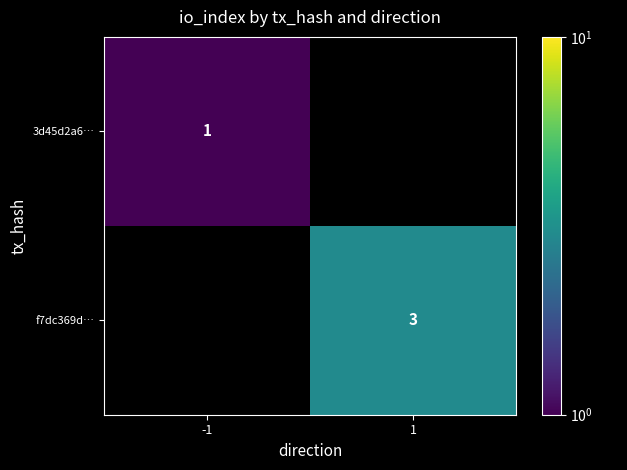

At how many categories does at least one series exceed 1?

1